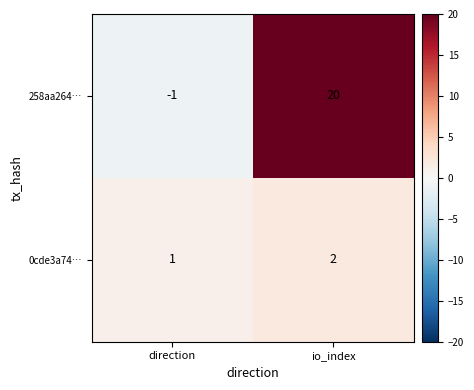

True or false: 0cde3a74… has a value of 0 at direction.

False